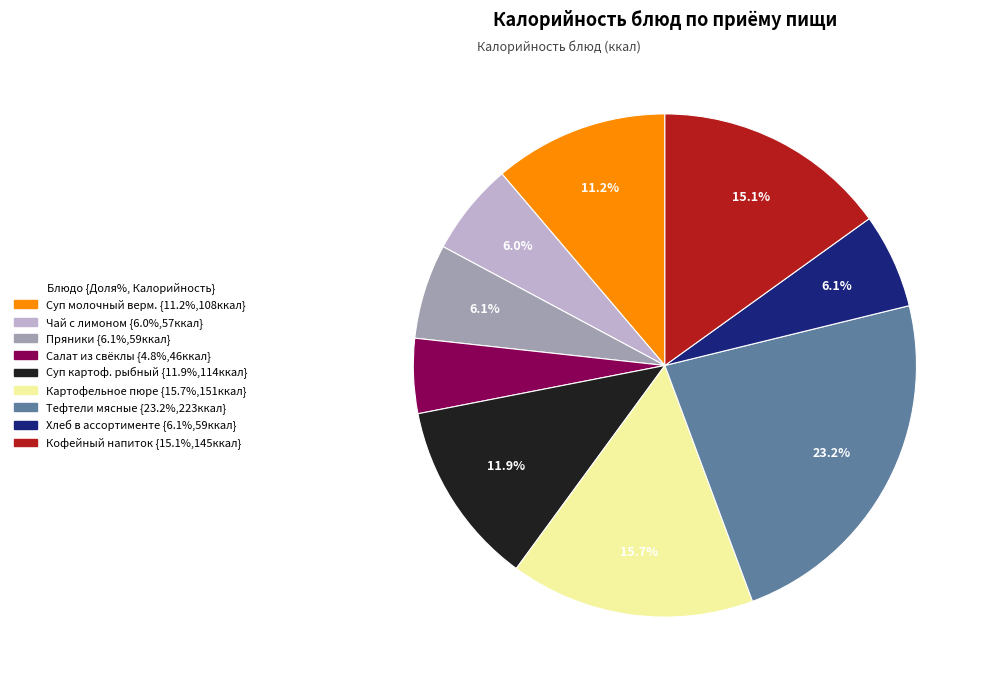

Does any single category account for the majority?

No